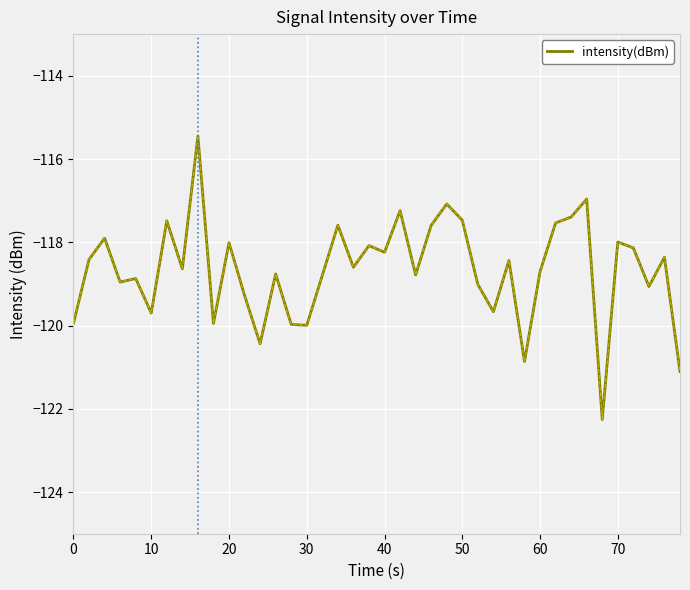

What is the minimum value shown in the chart?

-122.3